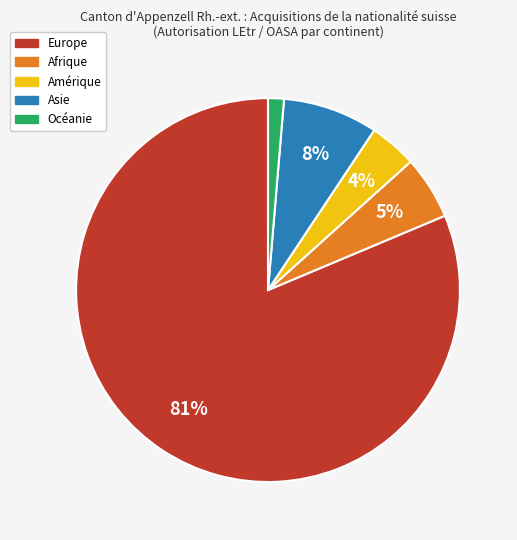

What percentage is the Afrique slice, to the nearest percent?

5%